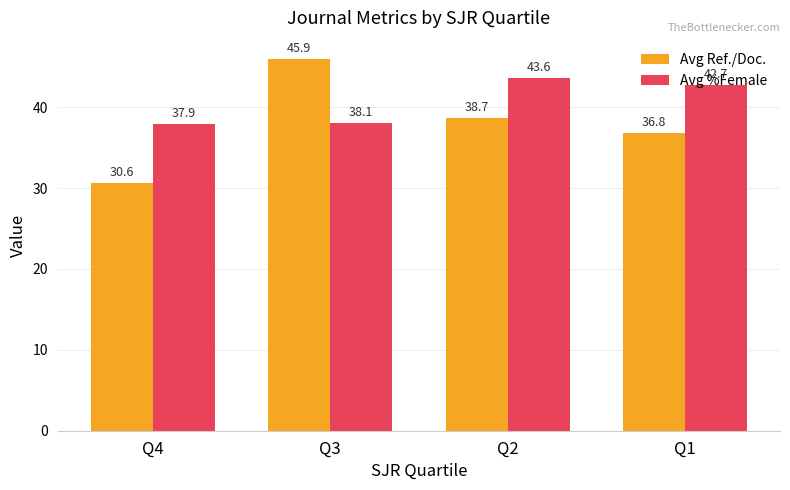

Reading left to right, list all the values displayed in this chart.

Avg Ref./Doc.: Q4=30.6	Q3=45.9	Q2=38.7	Q1=36.8
Avg %Female: Q4=37.9	Q3=38.1	Q2=43.6	Q1=42.7